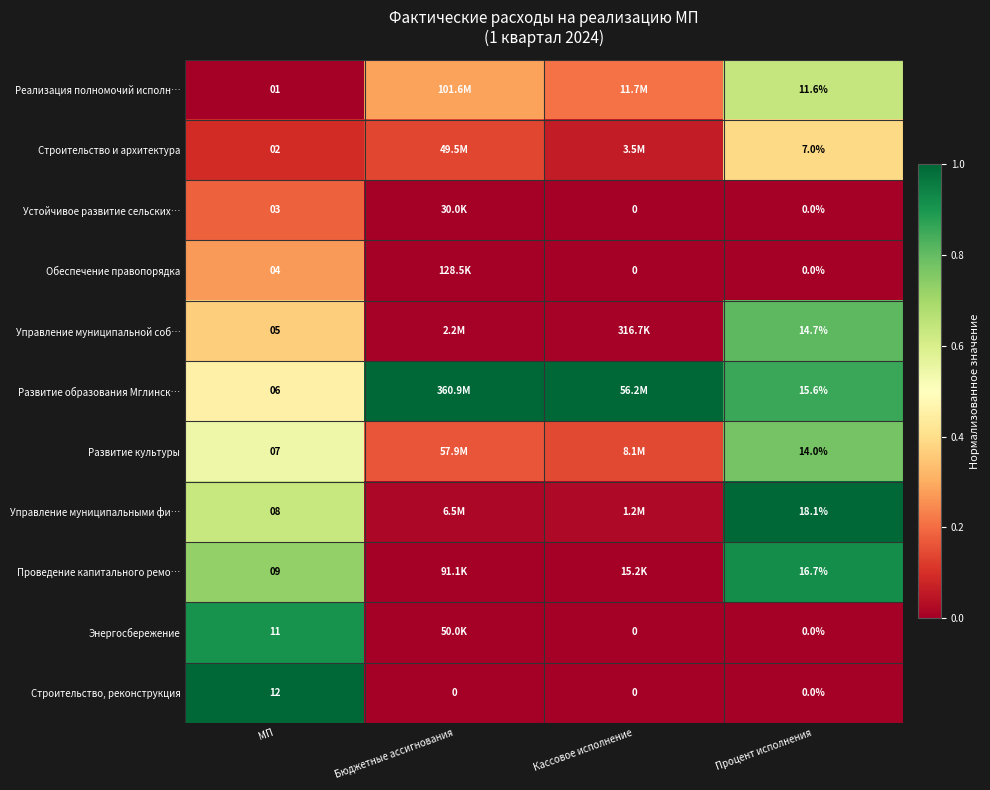

How many values in Строительство, реконструкция are above zero?

1